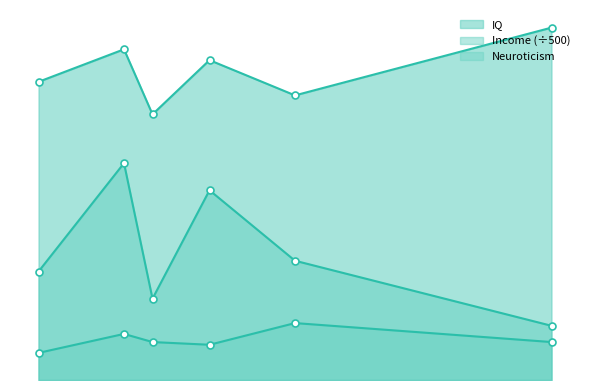

True or false: IQ and Neuroticism intersect in this chart.

False